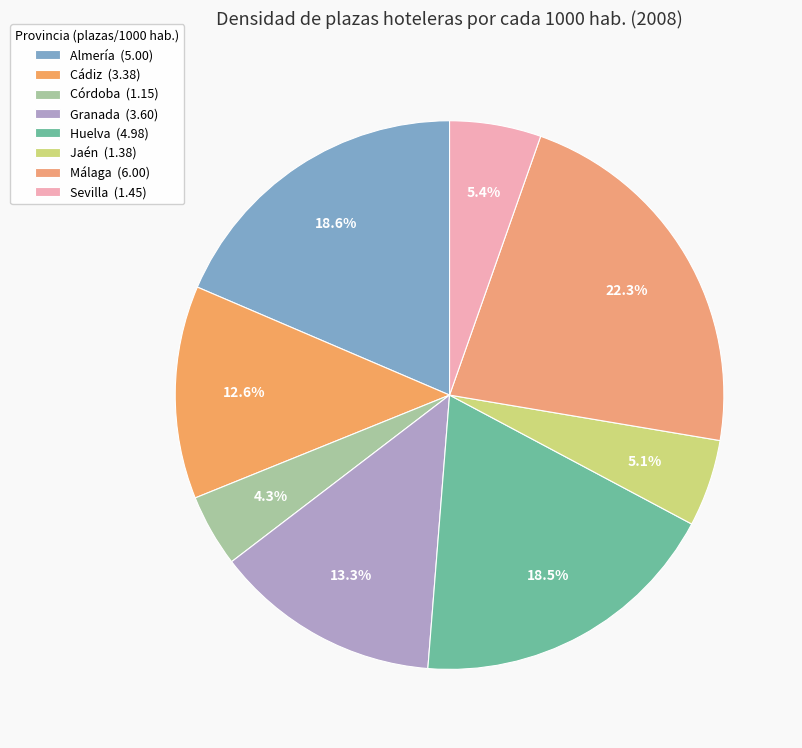

How many segments does this pie chart have?

8